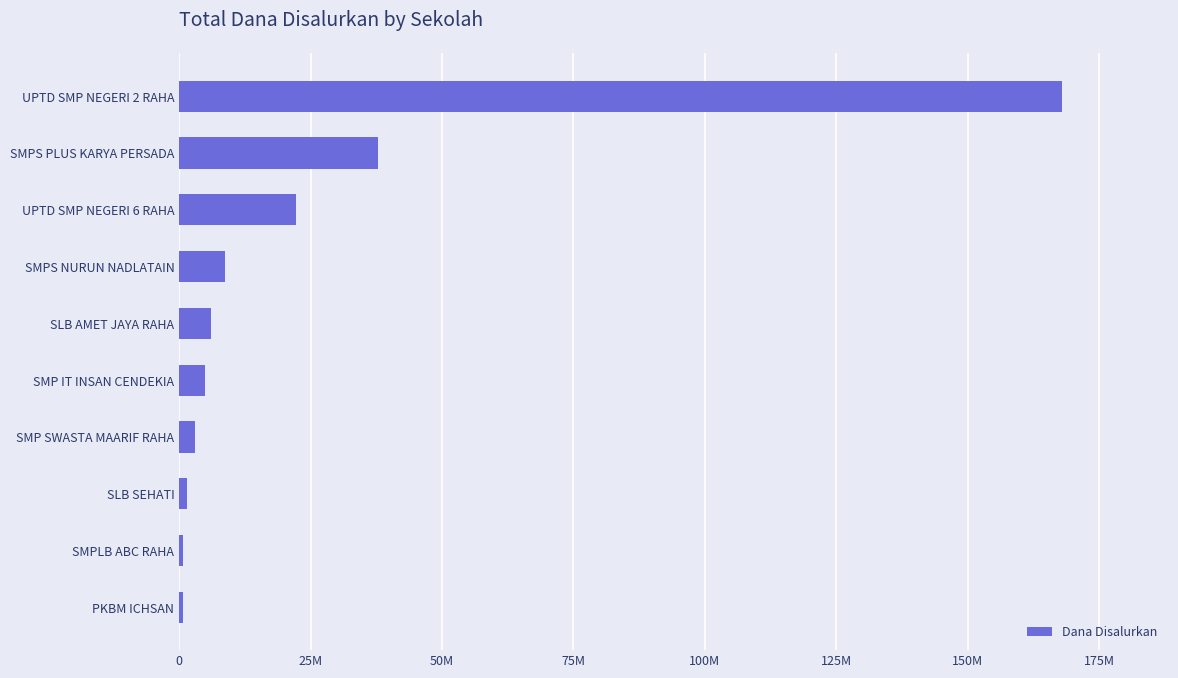

How many data points are less than 6000000?

5